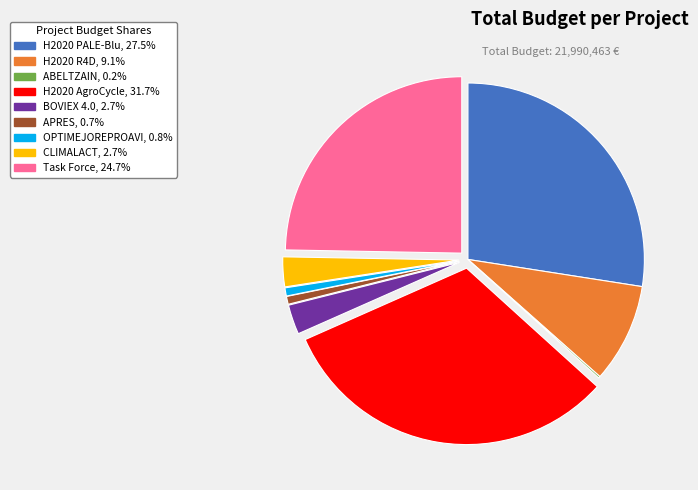

Do APRES, 0.7% and H2020 AgroCycle, 31.7% together represent more than half of the pie?

No